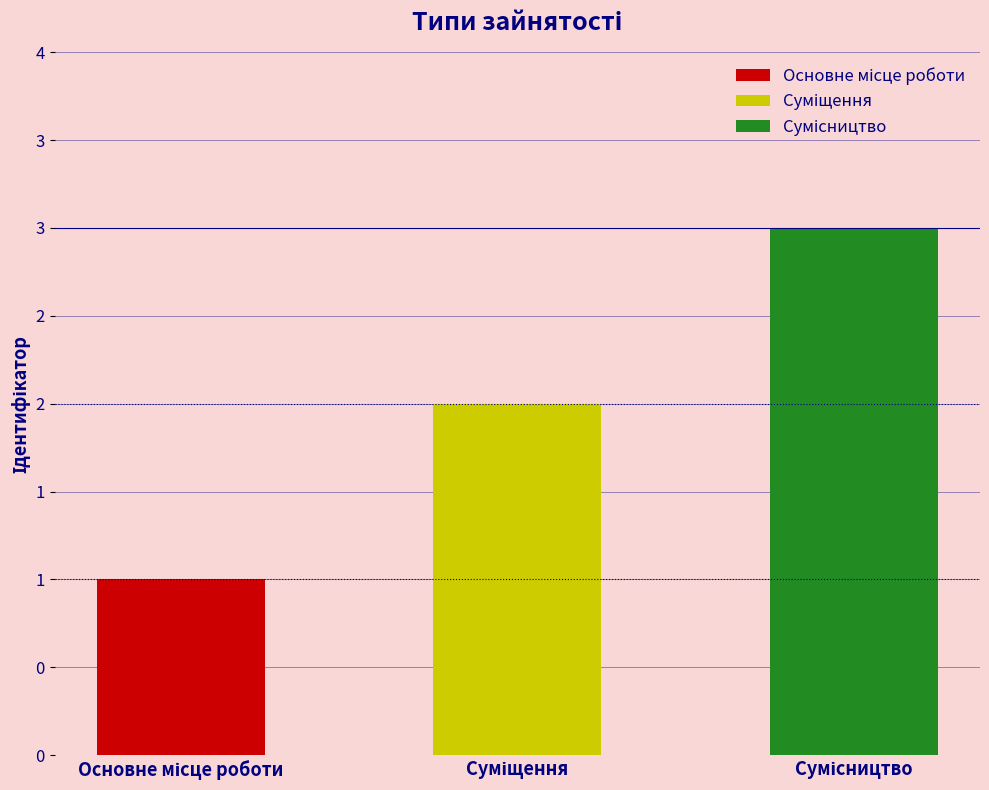

List the labels in order of value, largest first.

Сумісництво, Суміщення, Основне місце роботи